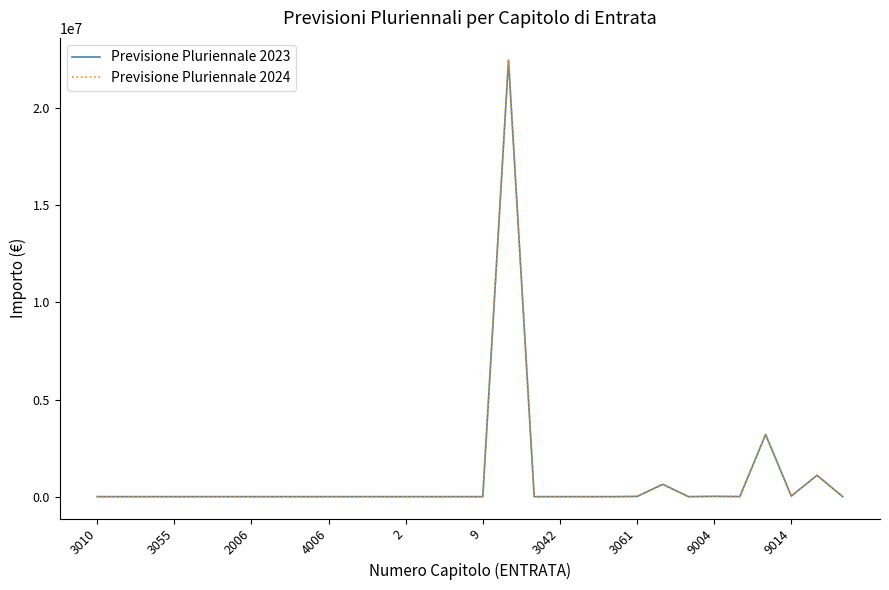

Does the chart have visible grid lines?

No